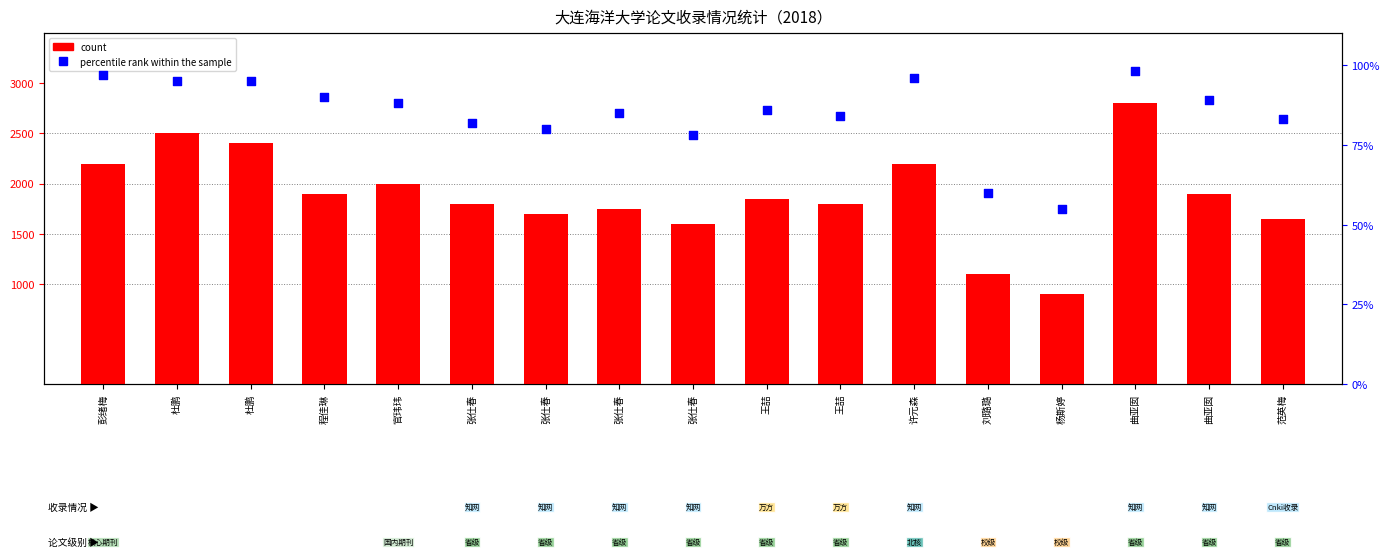

What are all the series names shown in the legend?

count, percentile rank within the sample